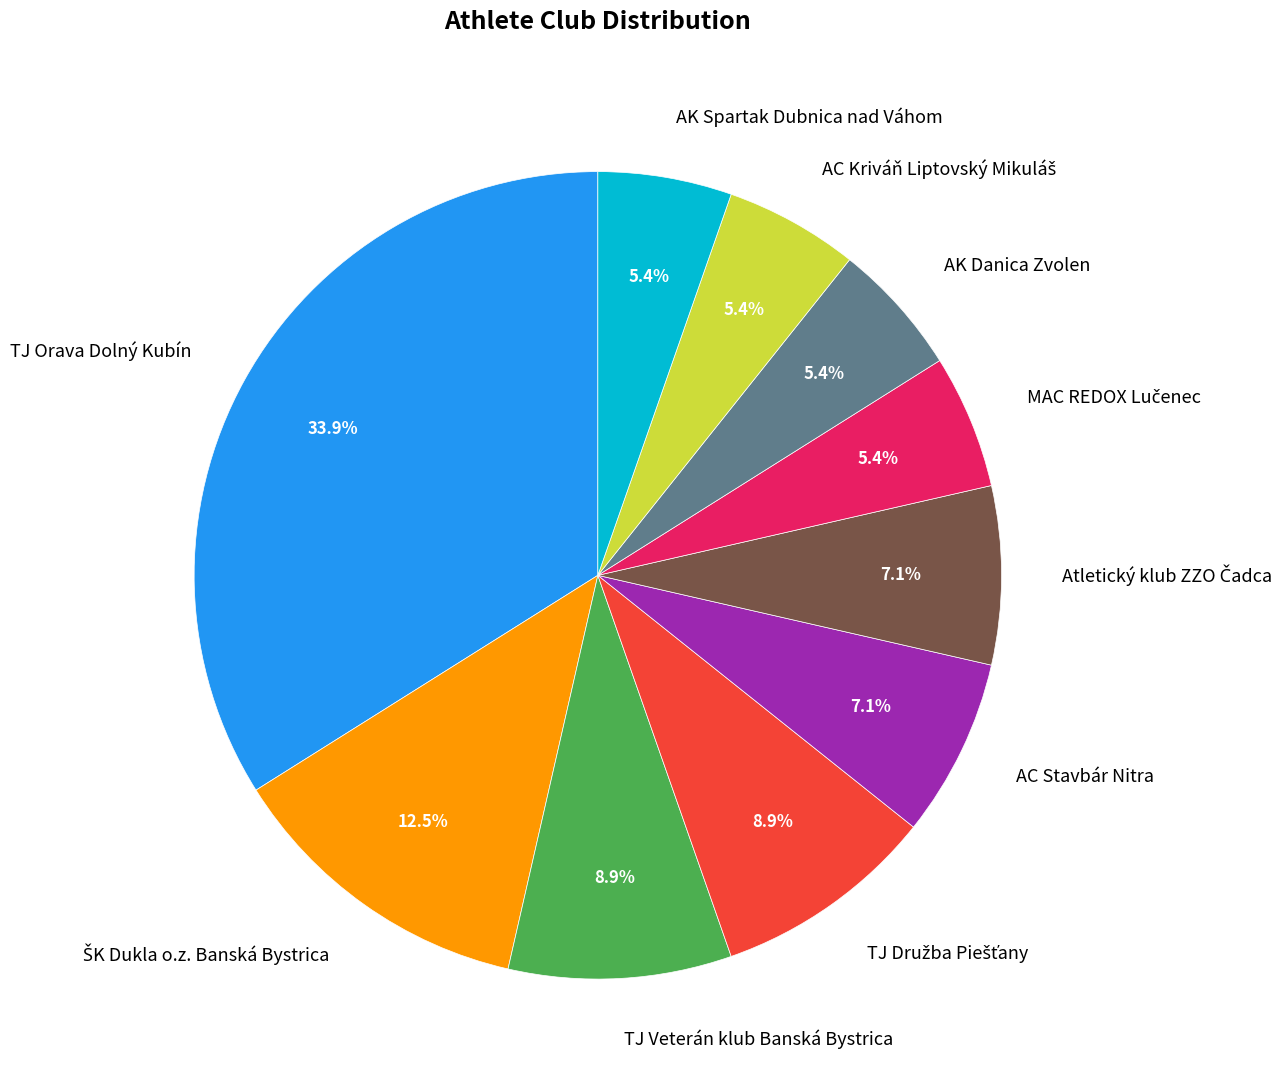

Is there a majority slice in this chart?

No